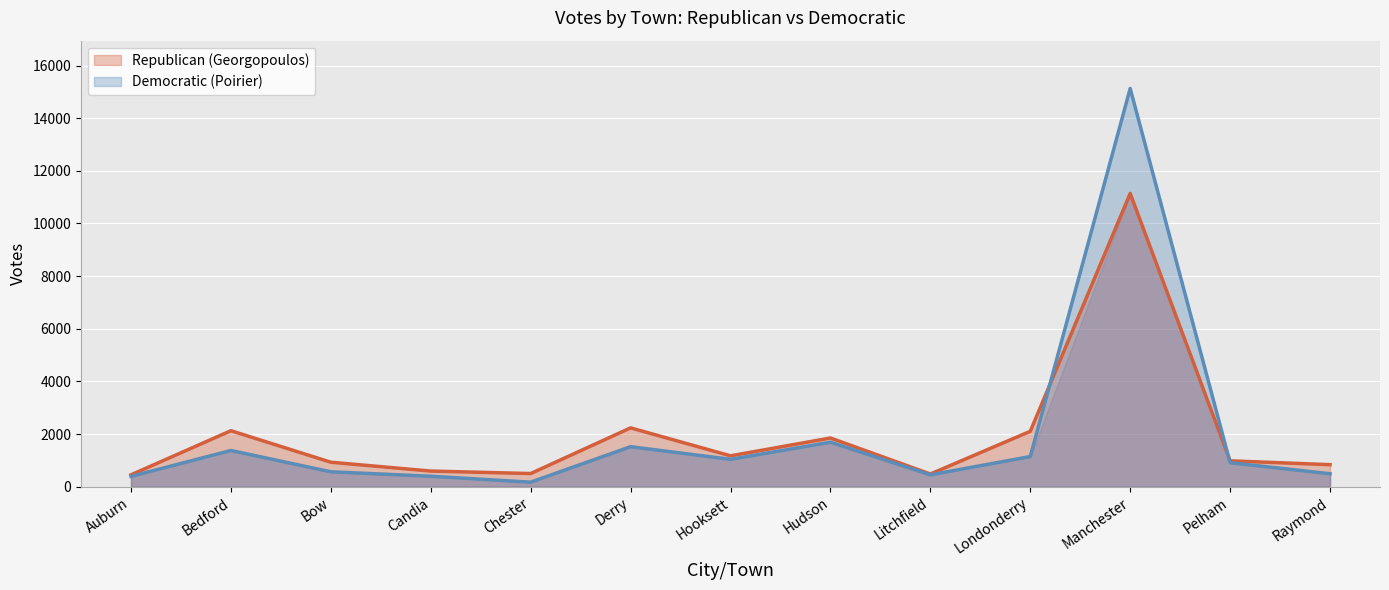

After their last crossing, which series has the higher values: Democratic (Poirier) or Republican (Georgopoulos)?

Republican (Georgopoulos)